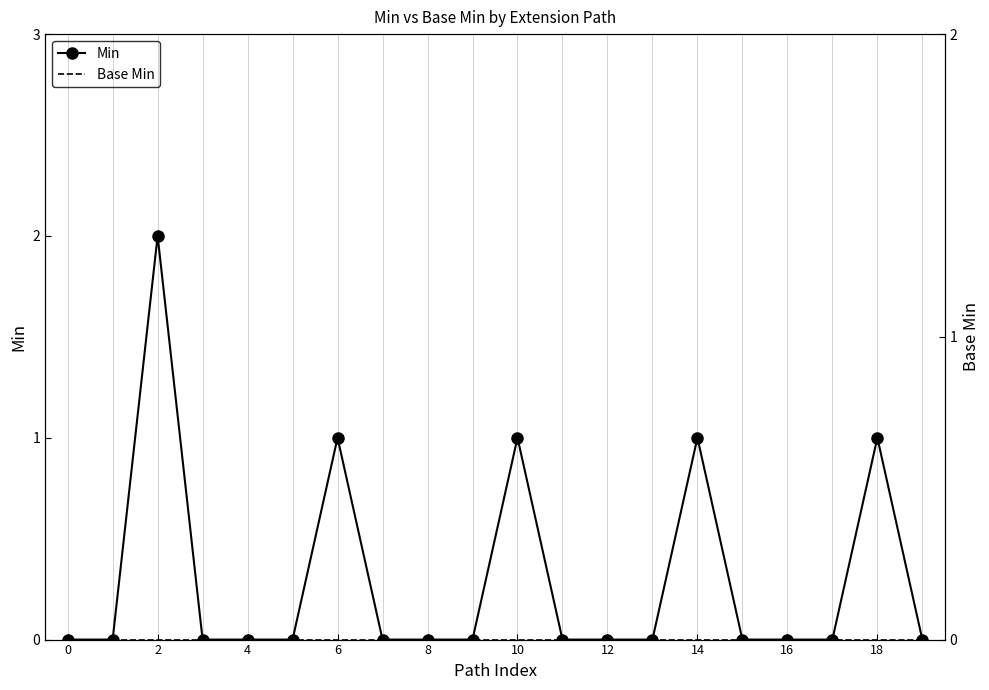

How many categories are shown in the chart?

20